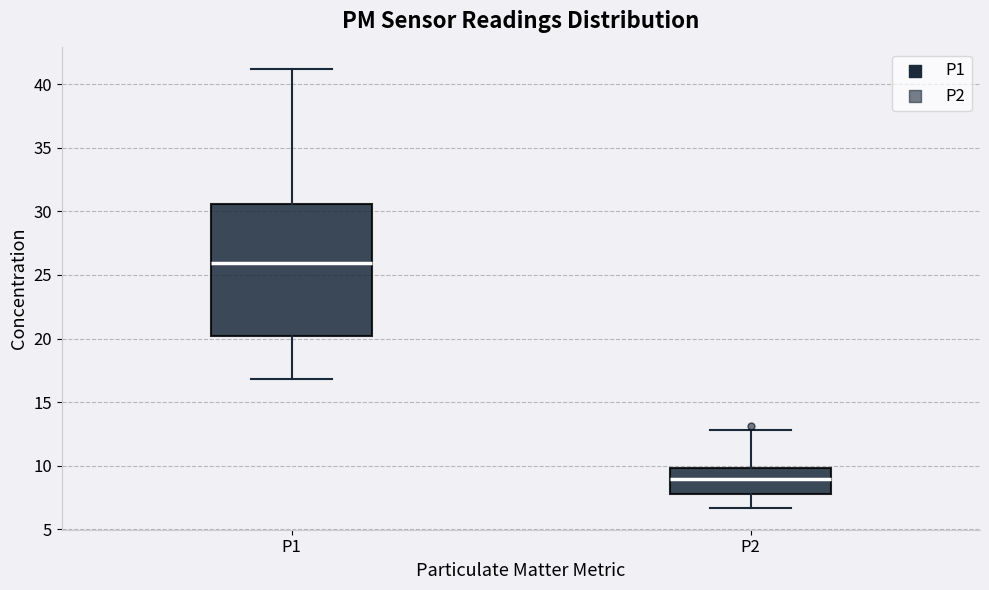

Reading left to right, read every box against the y-axis: the position of its median line, the range the box covers, and the ends of its whiskers. The values are not printed on the chart, so give them approximately, as read against the axis.

P1: median 26.0, box 20.0 to 30.5, whiskers 17.0 to 41.0
P2: median 9.0, box 8.0 to 10.0, whiskers 6.5 to 13.0